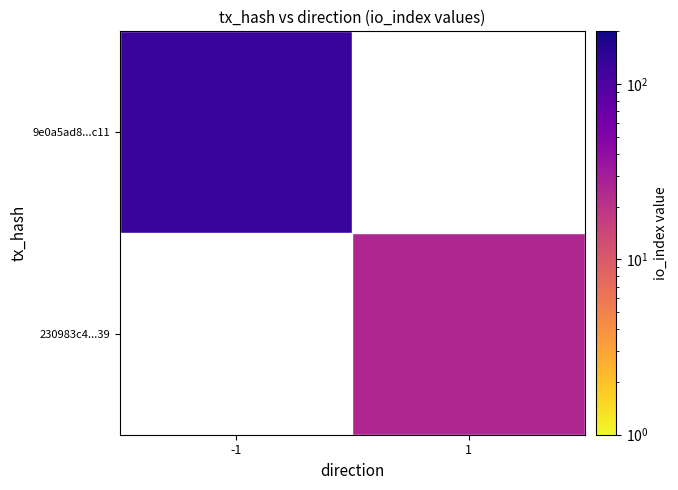

List the series in order of their peak value, highest first.

9e0a5ad8...c11, 230983c4...39